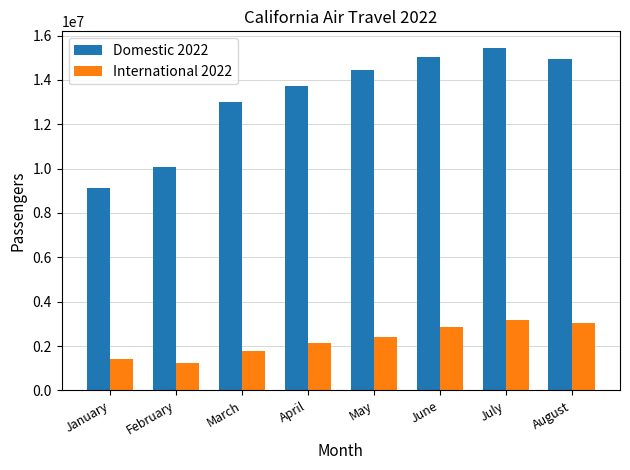

Rank the series by their average value, from lowest to highest.

International 2022, Domestic 2022